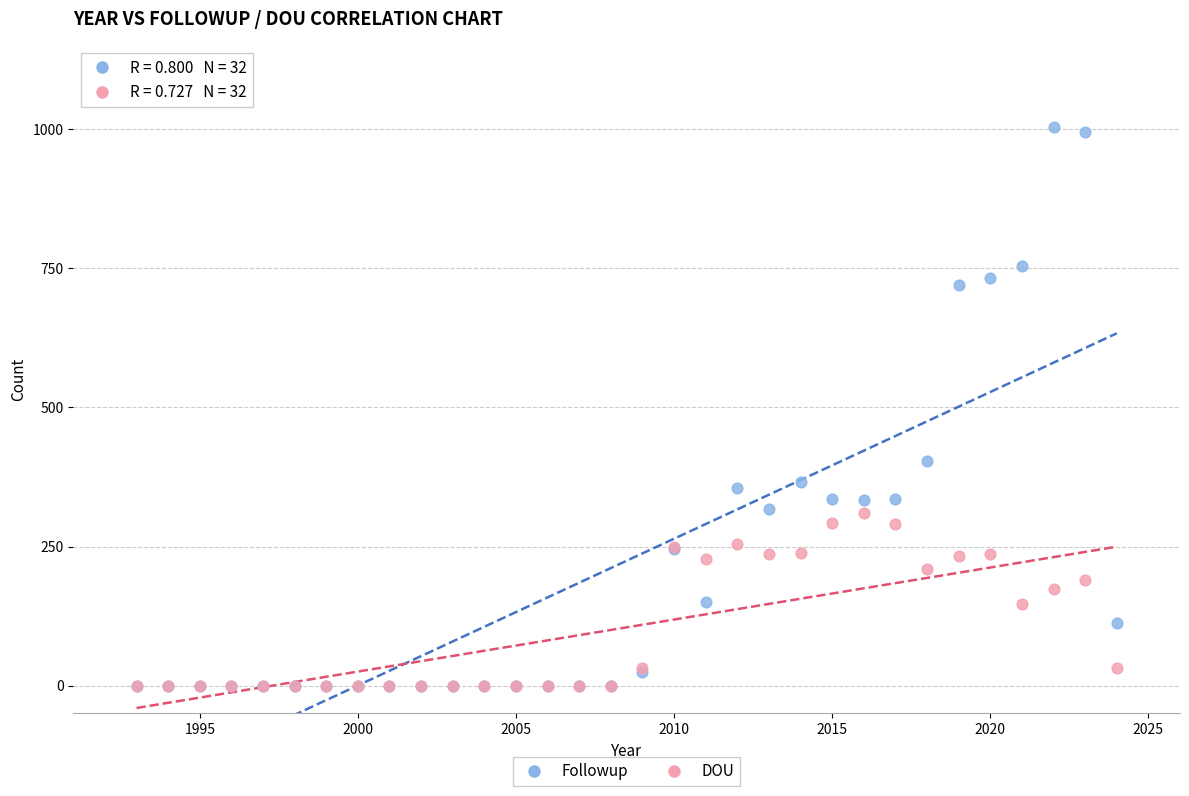

Which series has the widest spread of Y values?

Followup